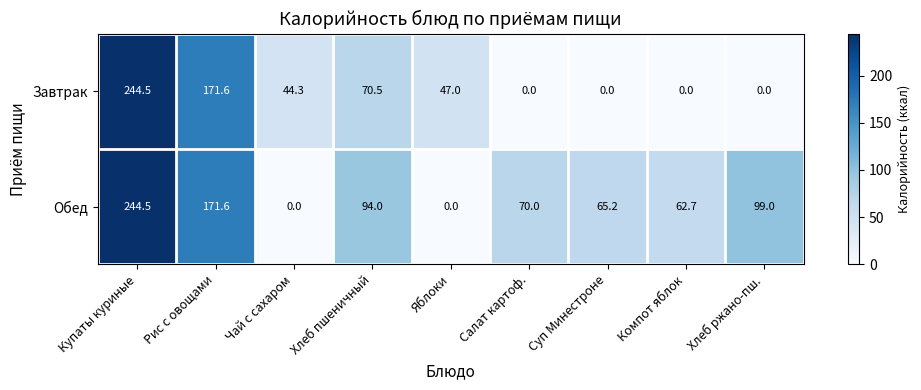

The value of Завтрак at Суп Минестроне is 105.1. True or false?

False